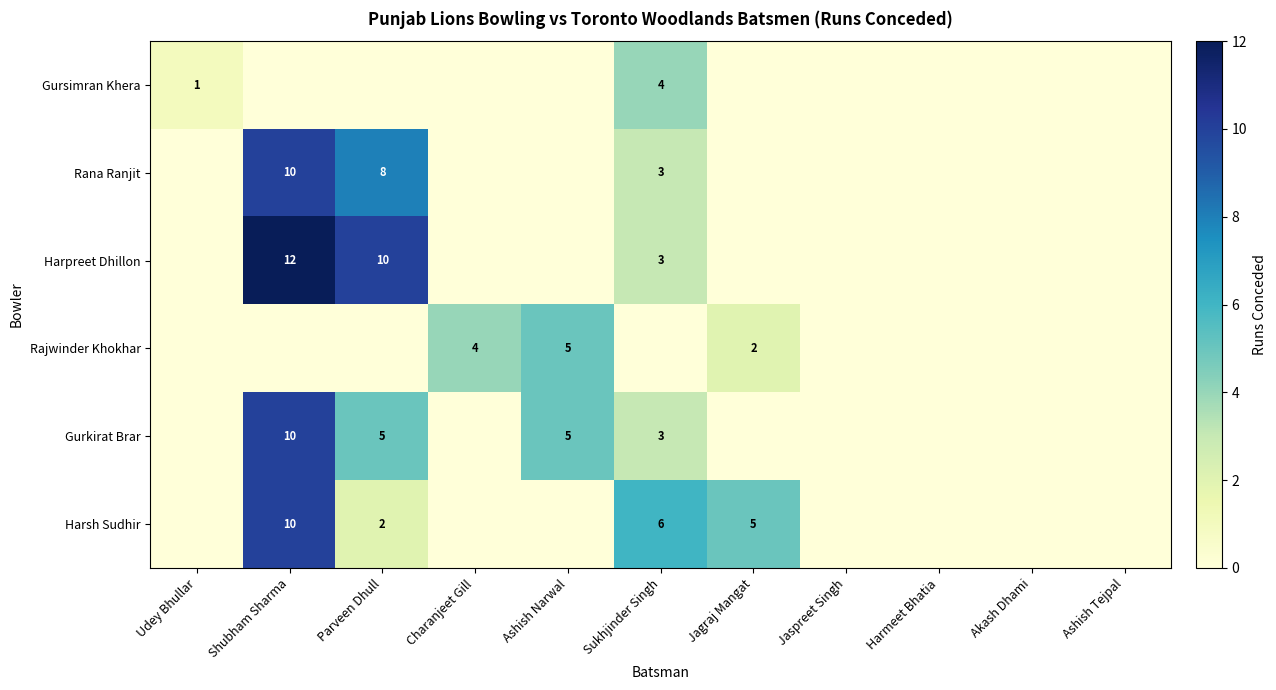

Count the number of categories in the chart.

11